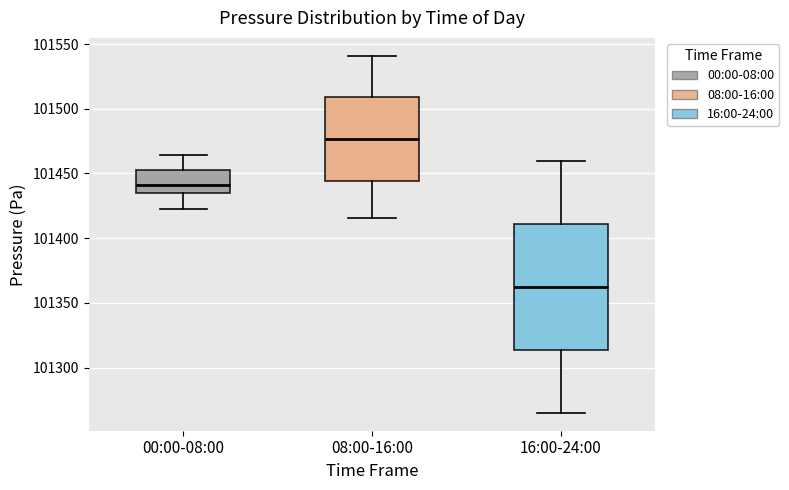

Reading left to right, transcribe this box plot: for each box, give where its median line is, the range the box spans, and where its two whiskers end, as read against the y-axis. The values are not printed on the chart, so give them approximately, as read against the axis.

00:00-08:00: median 101440, box 101435 to 101455, whiskers 101420 to 101465
08:00-16:00: median 101475, box 101445 to 101510, whiskers 101415 to 101540
16:00-24:00: median 101365, box 101315 to 101410, whiskers 101265 to 101460